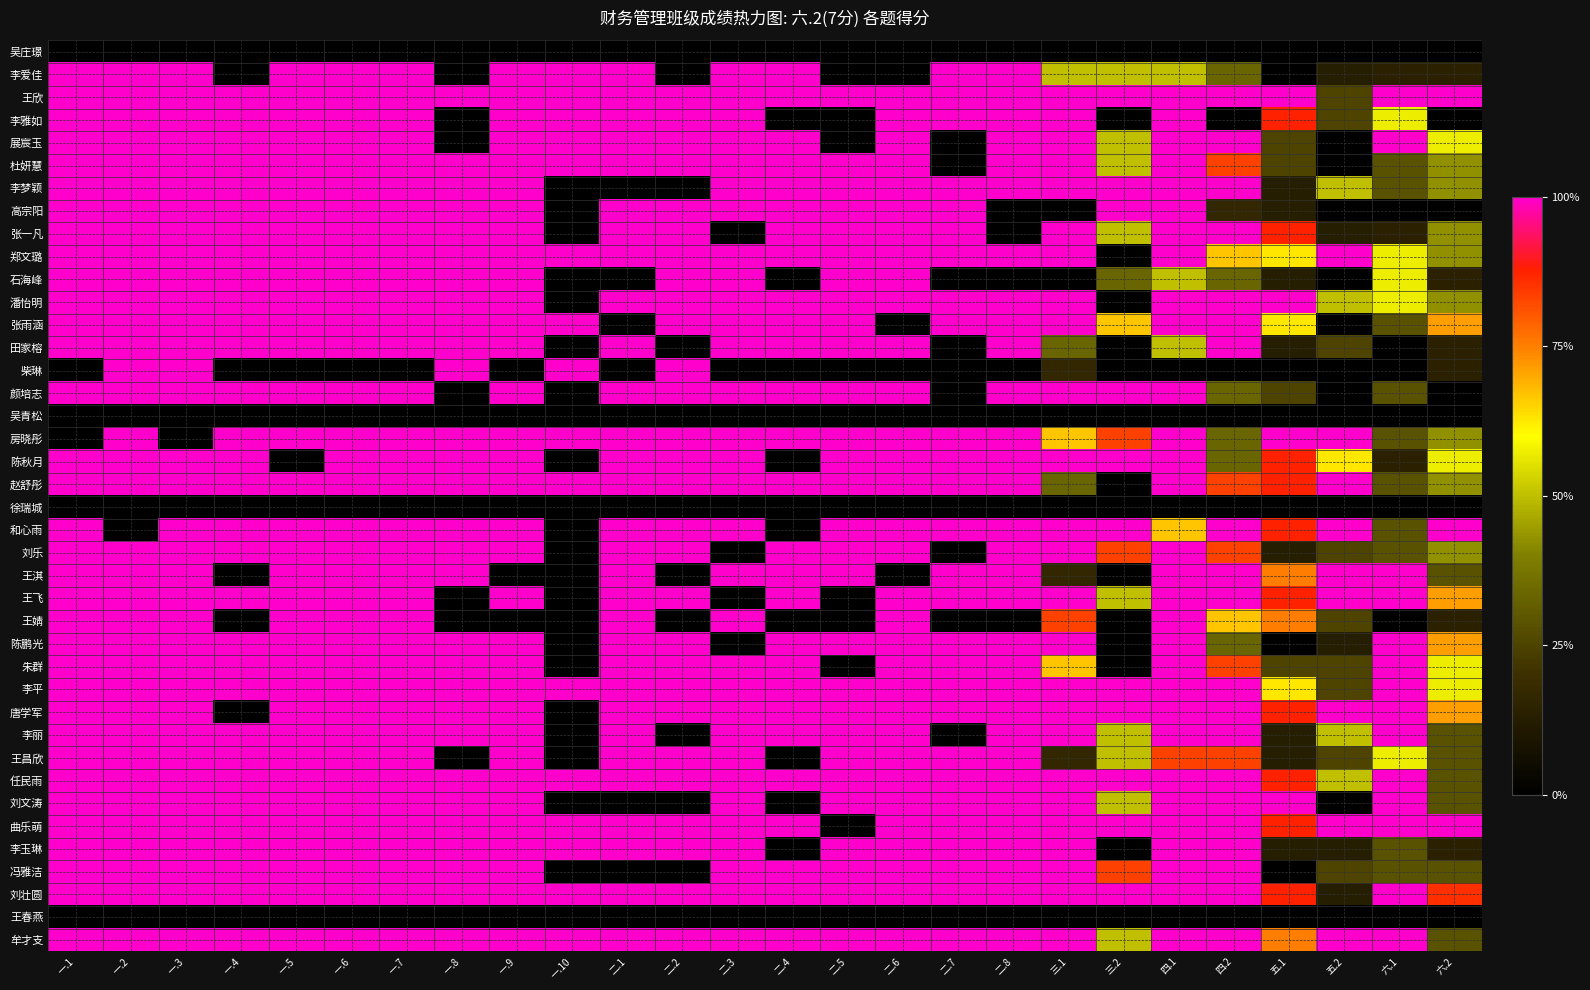

How many categories are shown in the chart?

26